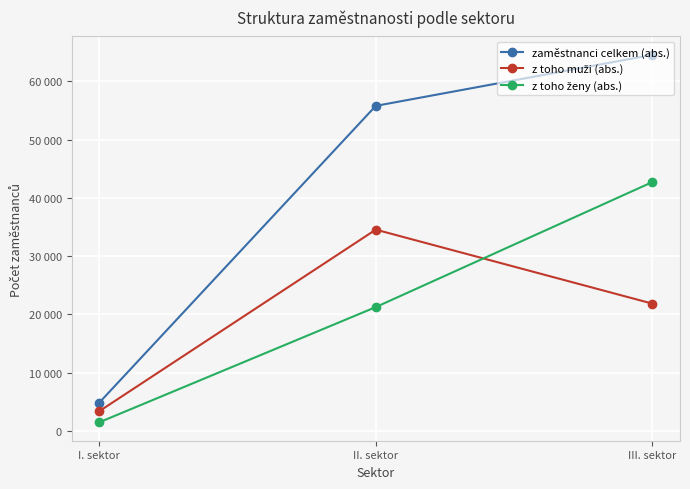

What is the difference between the z toho ženy (abs.) values at II. sektor and I. sektor?

19781